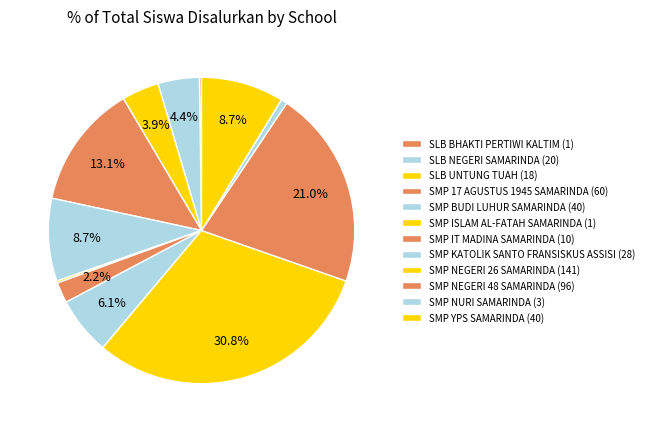

What is the change in value from SMP NEGERI 26 SAMARINDA to SMP NEGERI 48 SAMARINDA?

-45